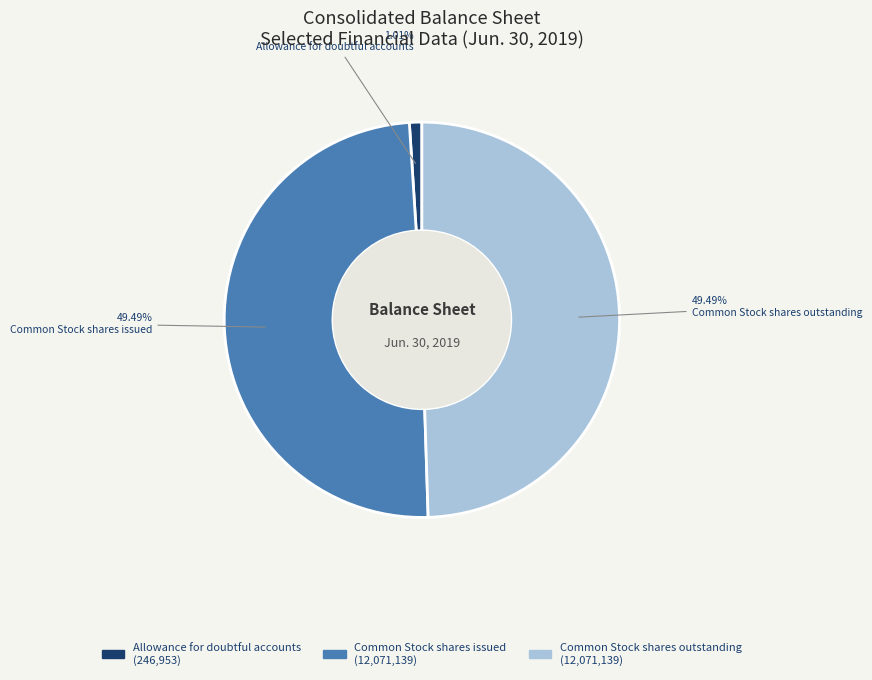

How many segments does this pie chart have?

3